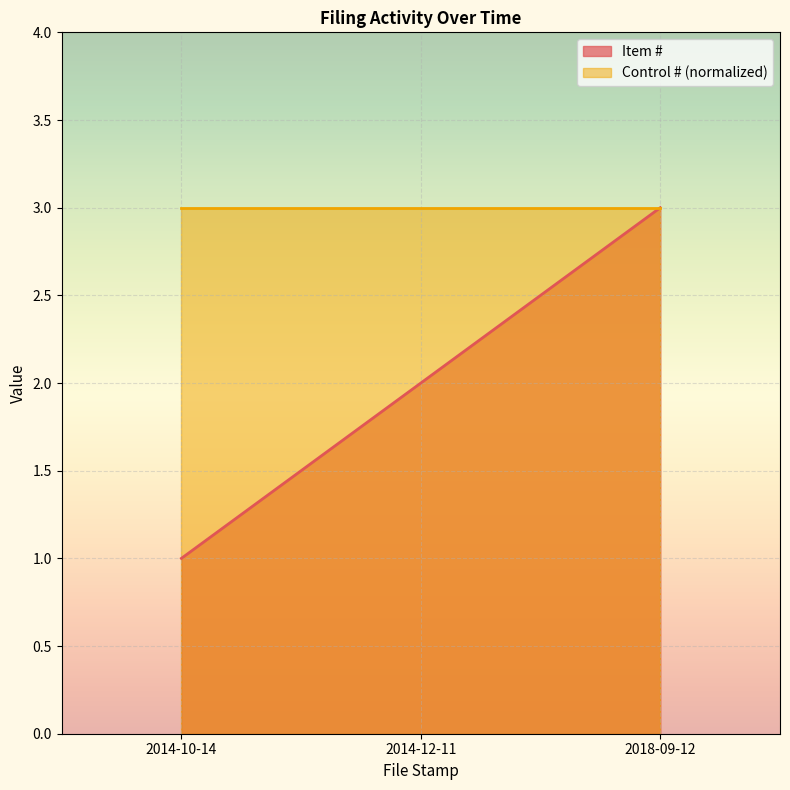

What is the sum of the values at 2014-12-11 and 2014-10-14?

3